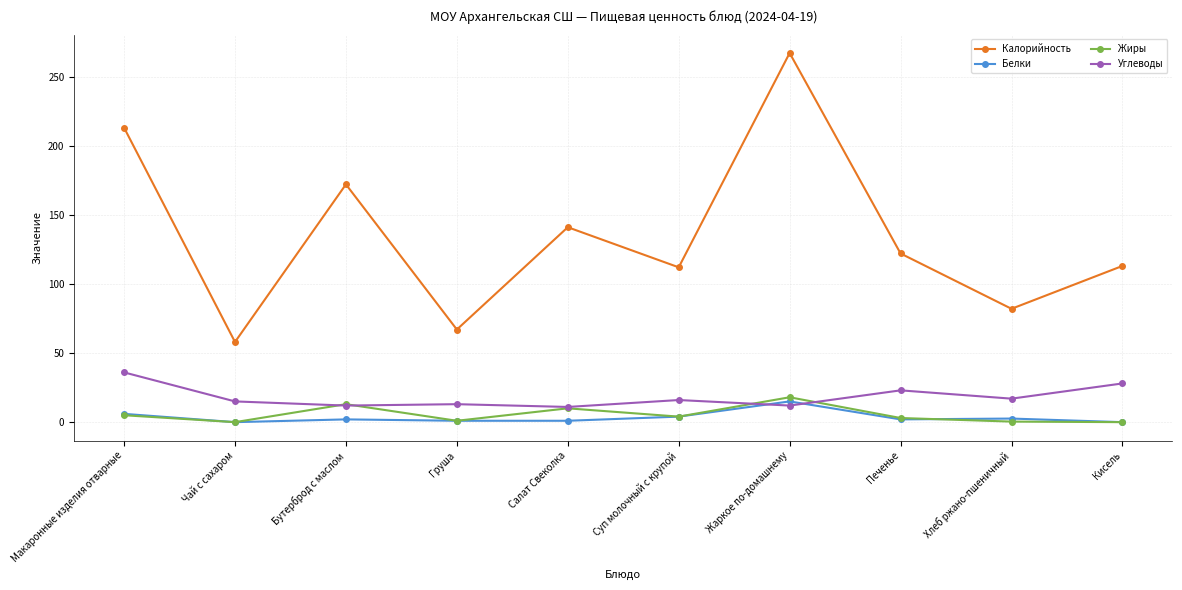

True or false: Калорийность has a value of 141.0 at Салат Свеколка.

True